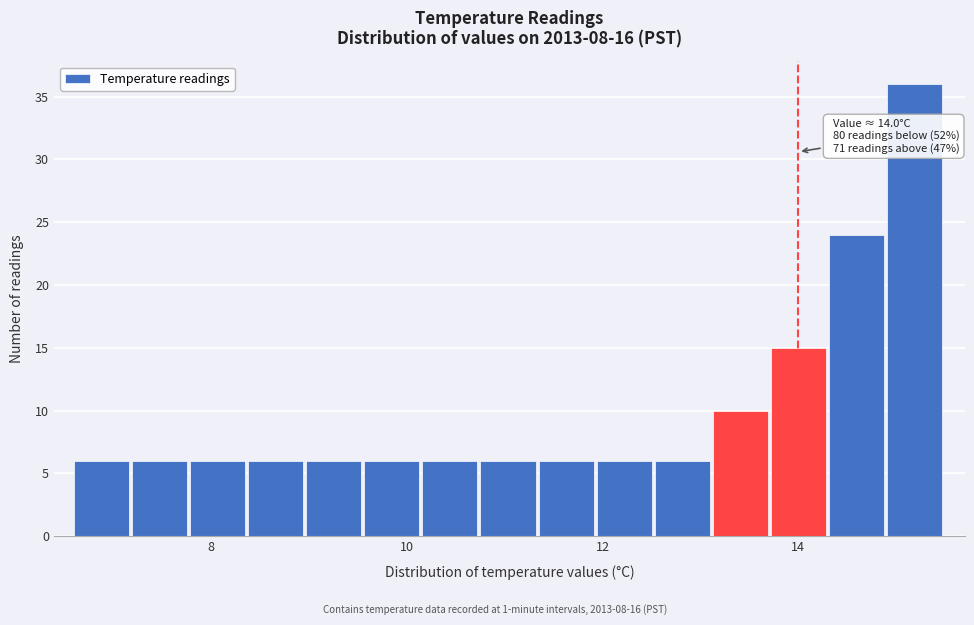

Read against the x-axis, roughly where is the centre of the tallest bar?

15.2